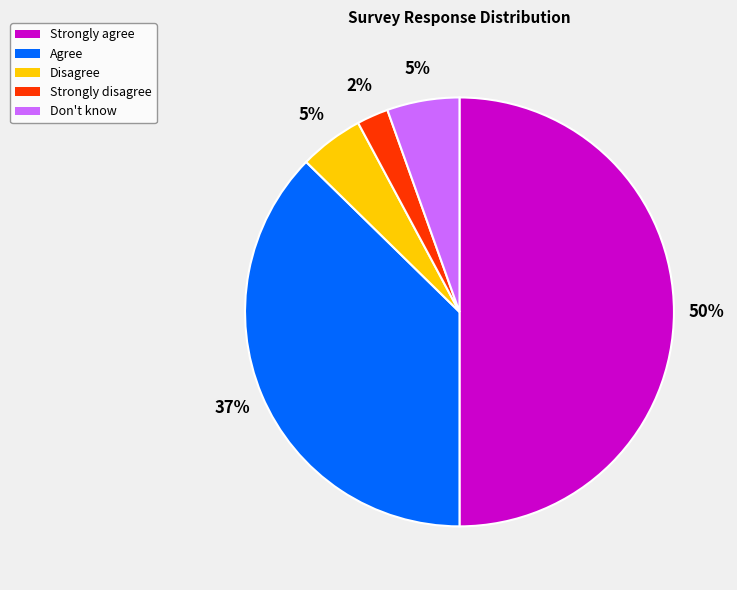

Between Strongly disagree and Agree, which is larger?

Agree